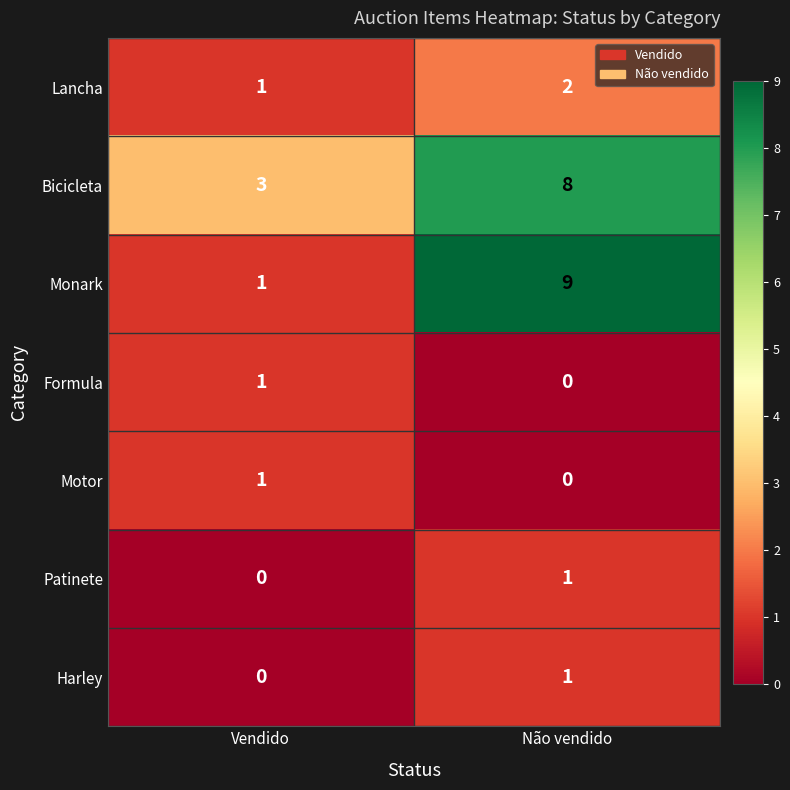

True or false: Bicicleta has a value of 5 at Vendido.

False